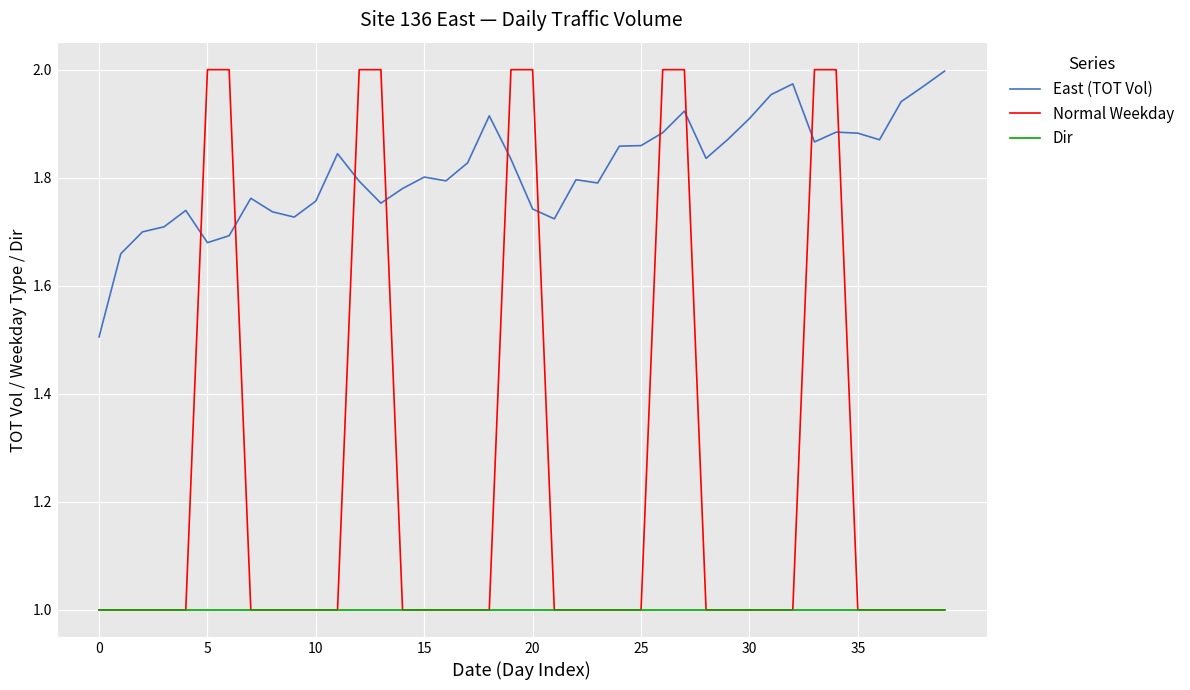

List the series in order of their overall mean, highest first.

East (TOT Vol), Normal Weekday, Dir